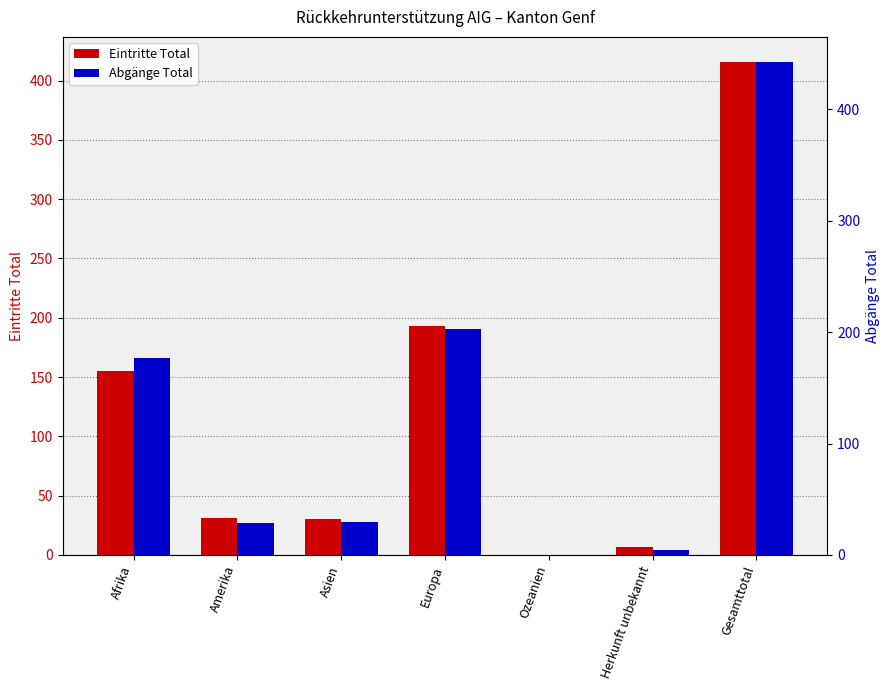

Is it true that Eintritte Total equals 263 at Afrika?

False